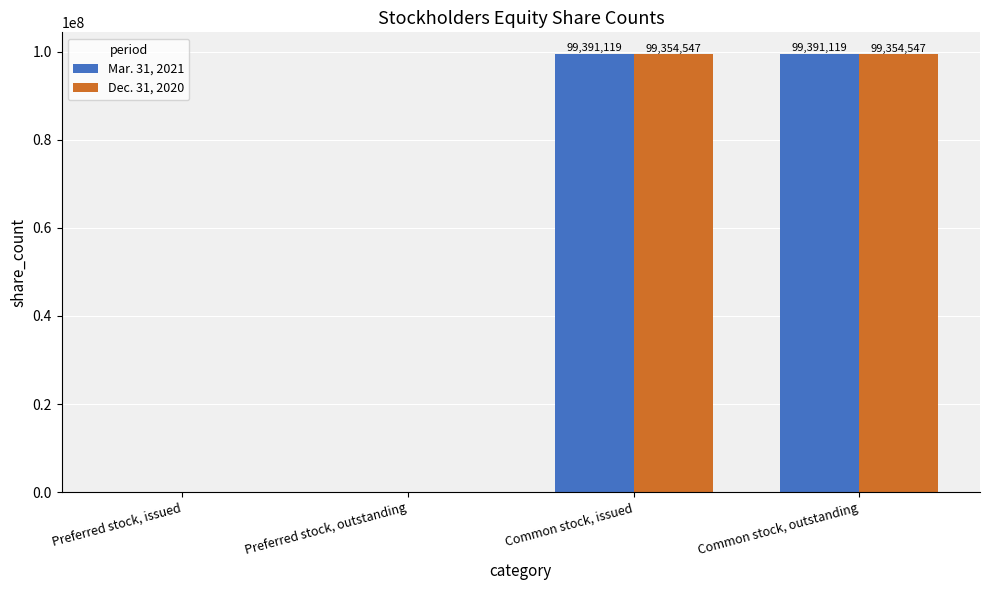

How many categories are shown in the chart?

4